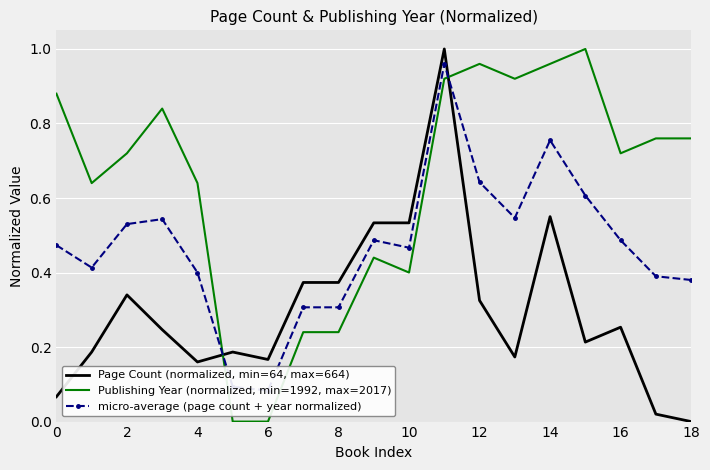

True or false: Page Count (normalized, min=64, max=664) has a value of 0.4 at 14.

False